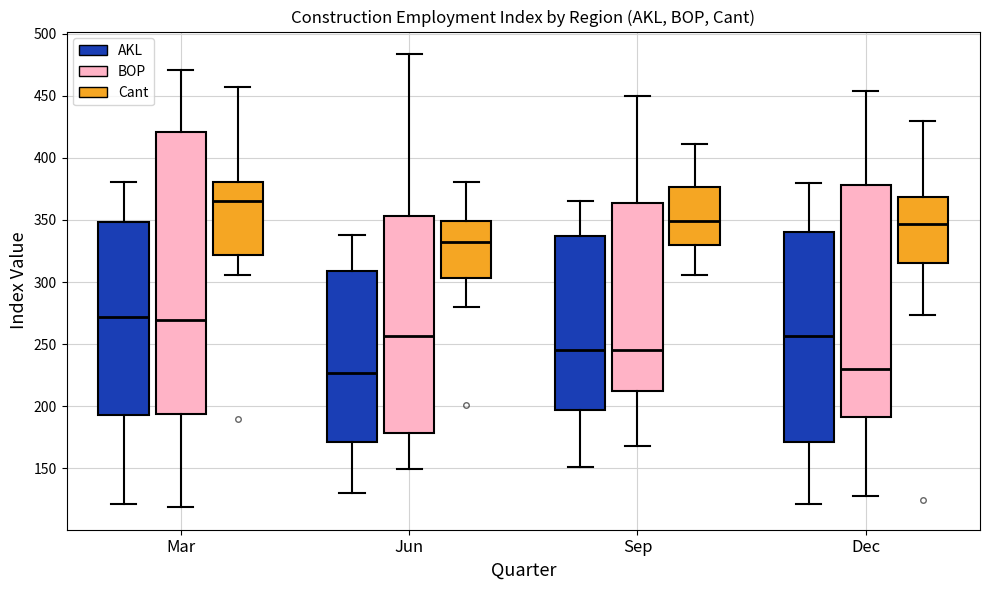

Reading left to right, read every box against the y-axis: the position of its median line, the range the box covers, and the ends of its whiskers. The values are not printed on the chart, so give them approximately, as read against the axis.

Mar (AKL): median 270, box 195 to 350, whiskers 120 to 380
Mar (BOP): median 270, box 195 to 420, whiskers 120 to 470
Mar (Cant): median 365, box 320 to 380, whiskers 305 to 455
Jun (AKL): median 225, box 170 to 310, whiskers 130 to 340
Jun (BOP): median 255, box 180 to 355, whiskers 150 to 485
Jun (Cant): median 330, box 305 to 350, whiskers 280 to 380
Sep (AKL): median 245, box 195 to 335, whiskers 150 to 365
Sep (BOP): median 245, box 210 to 365, whiskers 170 to 450
Sep (Cant): median 350, box 330 to 375, whiskers 305 to 410
Dec (AKL): median 255, box 170 to 340, whiskers 120 to 380
Dec (BOP): median 230, box 190 to 380, whiskers 130 to 455
Dec (Cant): median 345, box 315 to 370, whiskers 275 to 430